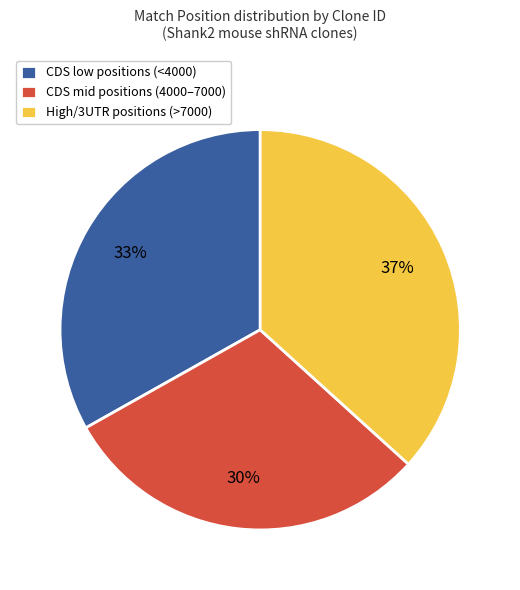

To the nearest percent, what is the difference between the CDS low positions (<4000) and CDS mid positions (4000–7000) slice percentages?

3%